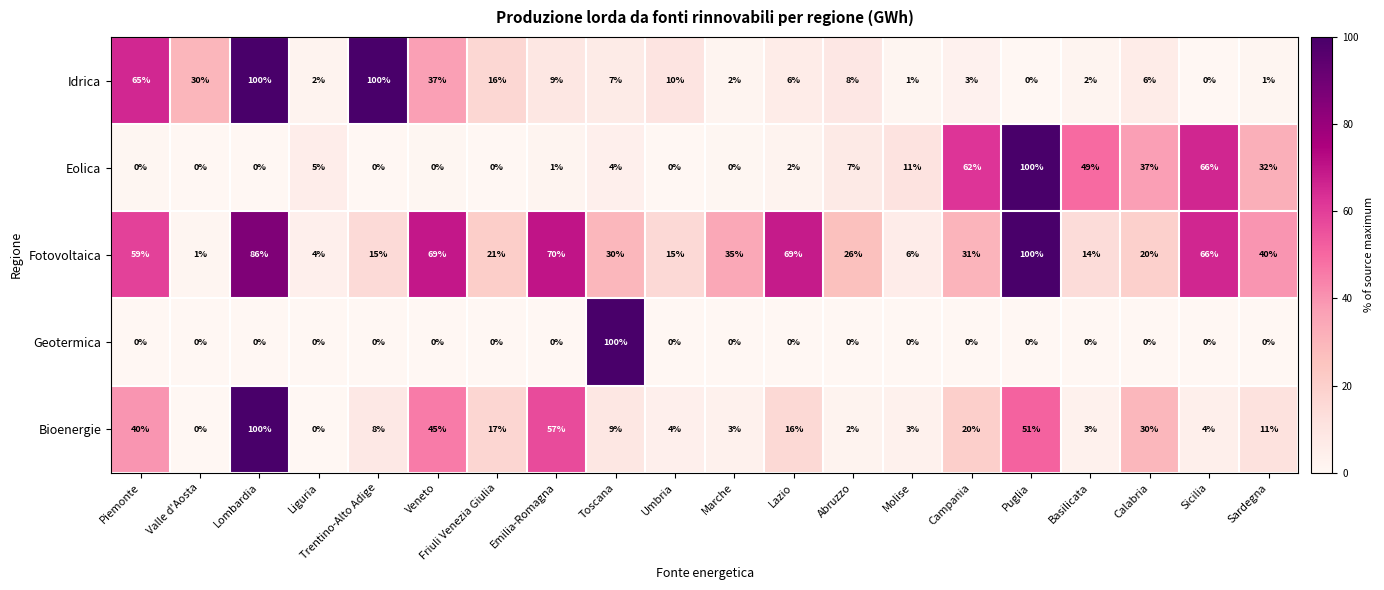

Rank the series at Sardegna from highest to lowest value.

Fotovoltaica, Eolica, Bioenergie, Idrica, Geotermica